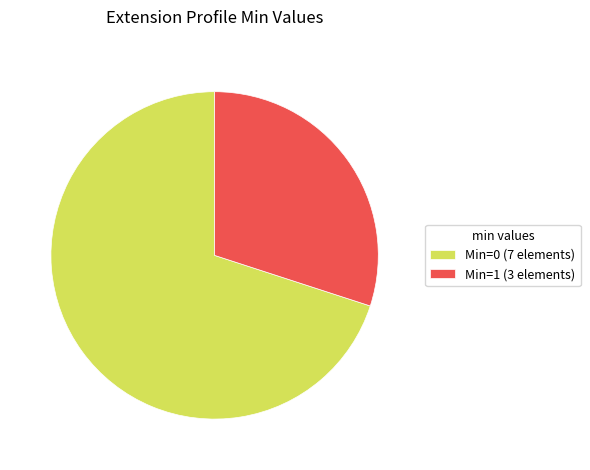

Rank the categories by value from highest to lowest.

Min=0 (7 elements), Min=1 (3 elements)